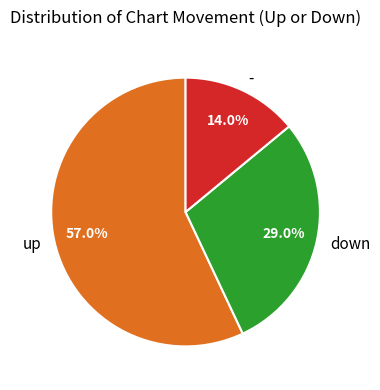

Is there a majority slice in this chart?

Yes